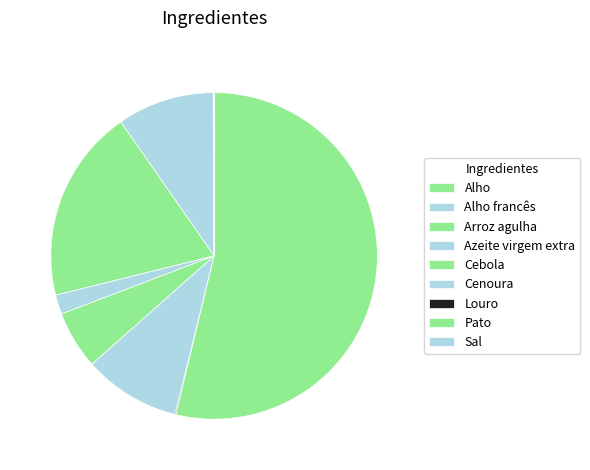

To the nearest percent, what is the difference between the largest and smallest slice percentages?

54%